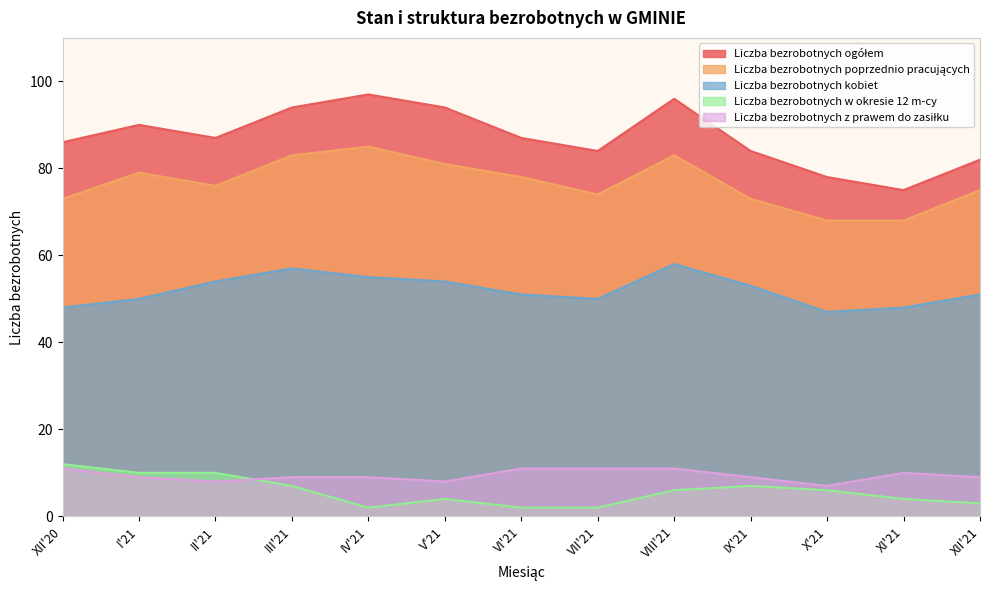

Count the number of data series in this chart.

5